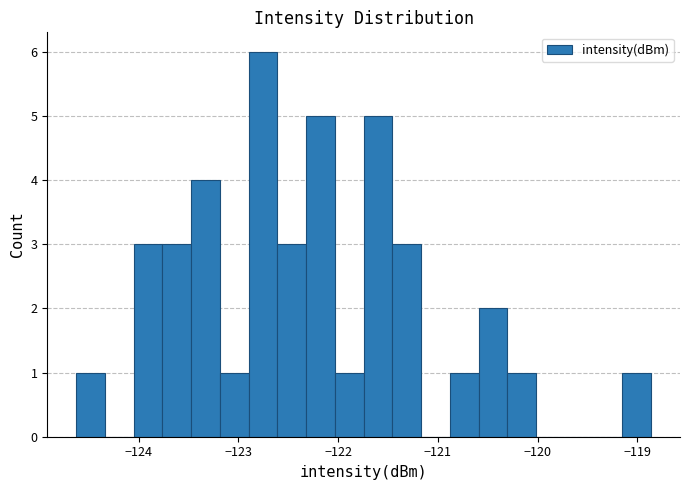

Read against the x-axis, roughly where is the centre of the tallest bar?

-122.8